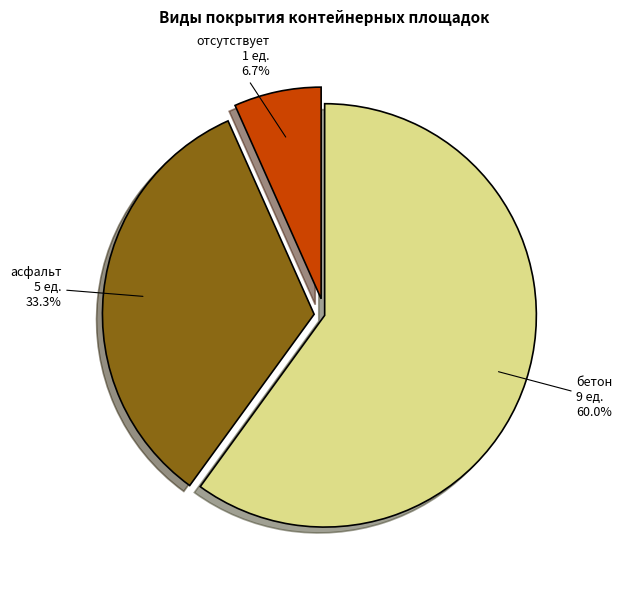

To the nearest percent, what percentage of the pie is отсутствует?

7%